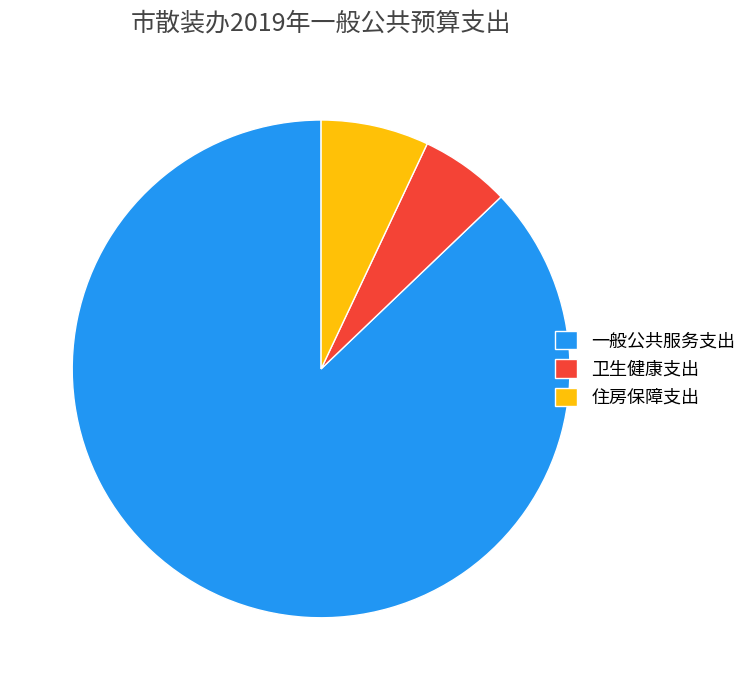

How many slices are in this pie chart?

3